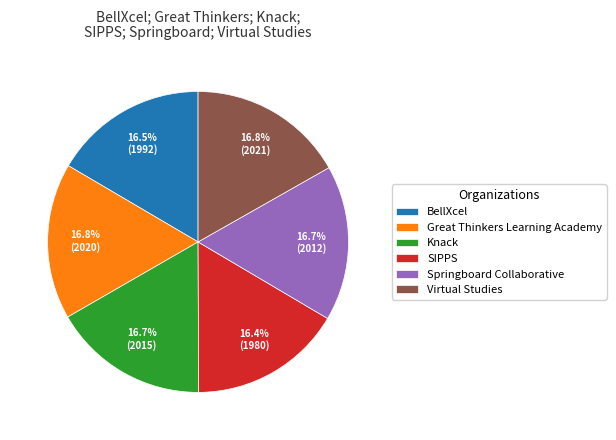

Does Great Thinkers Learning Academy account for over 50% of the chart?

No